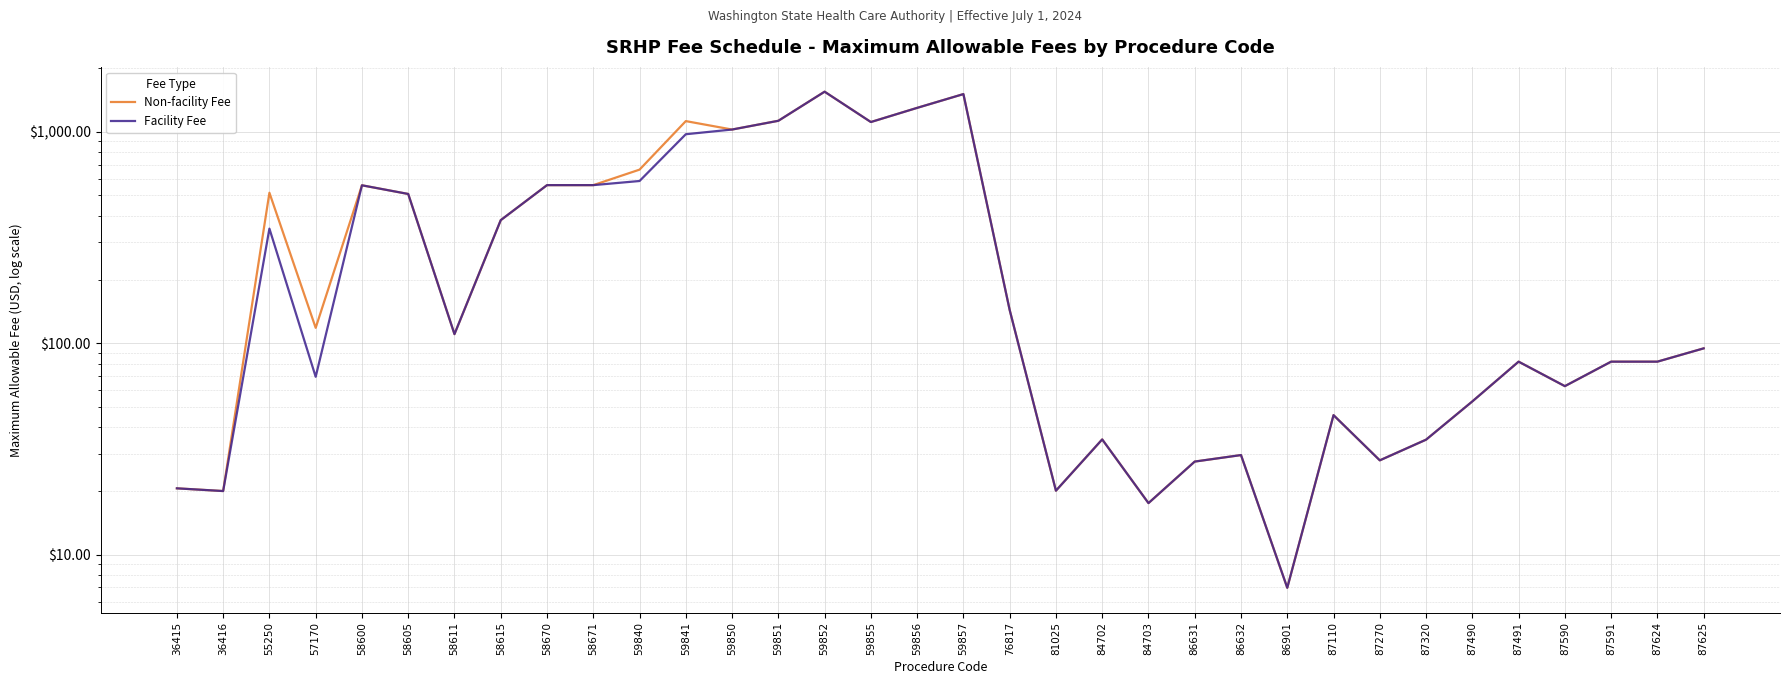

What is the sum of all Non-facility Fee values?

13602.0